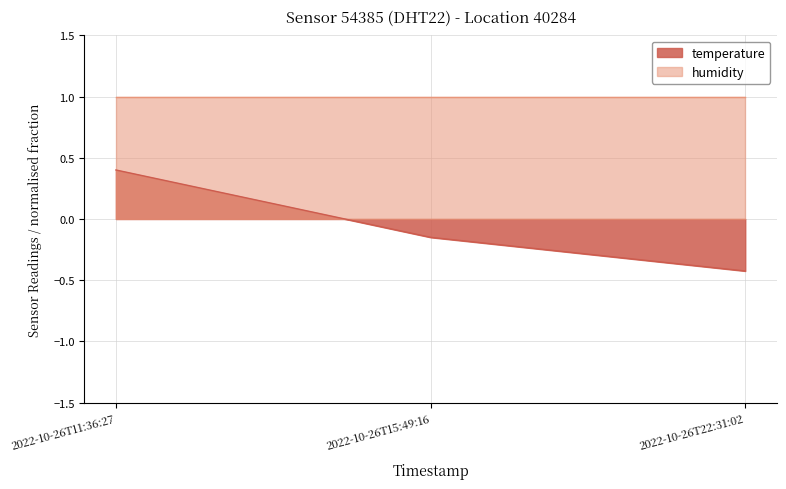

The value at 2022-10-26T15:49:16 is -0.1. True or false?

False